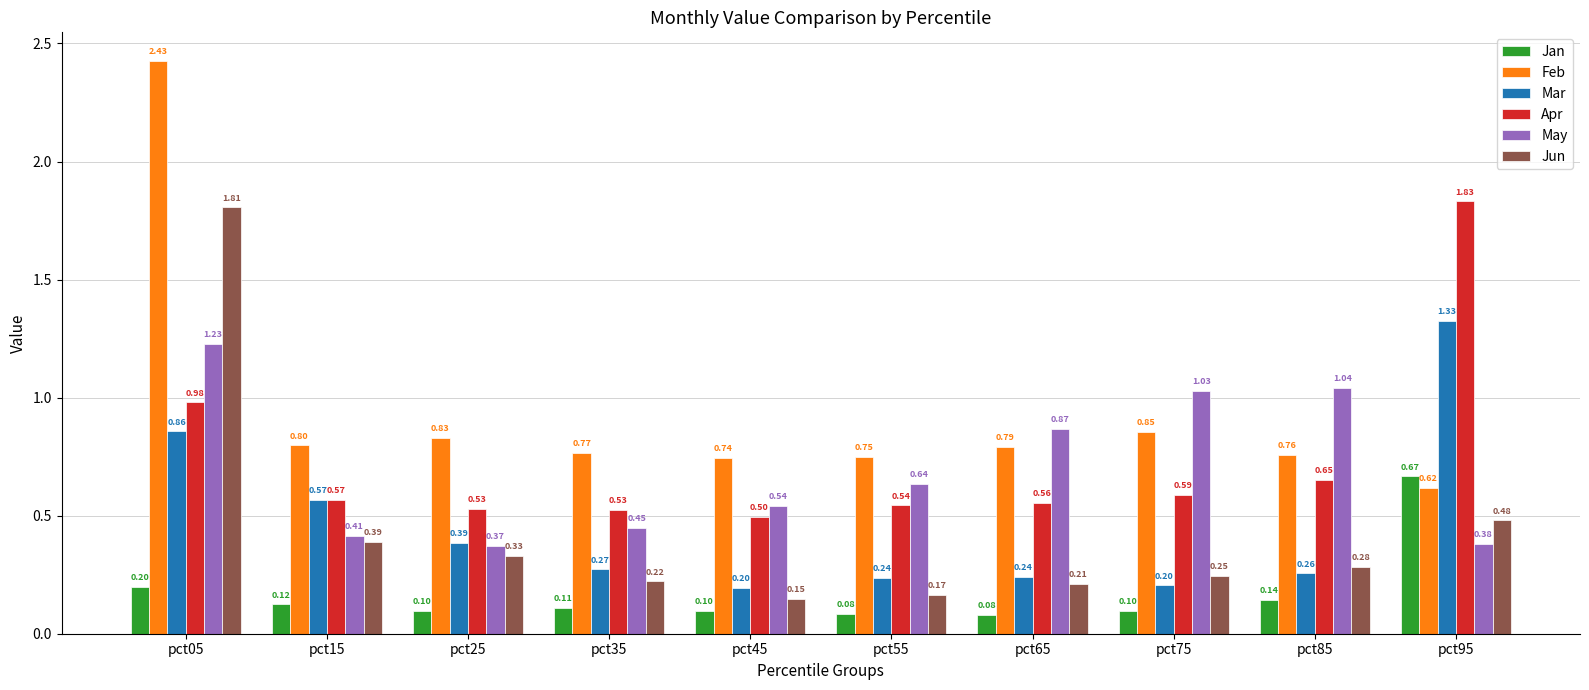

What is the sum of all May values?

7.0